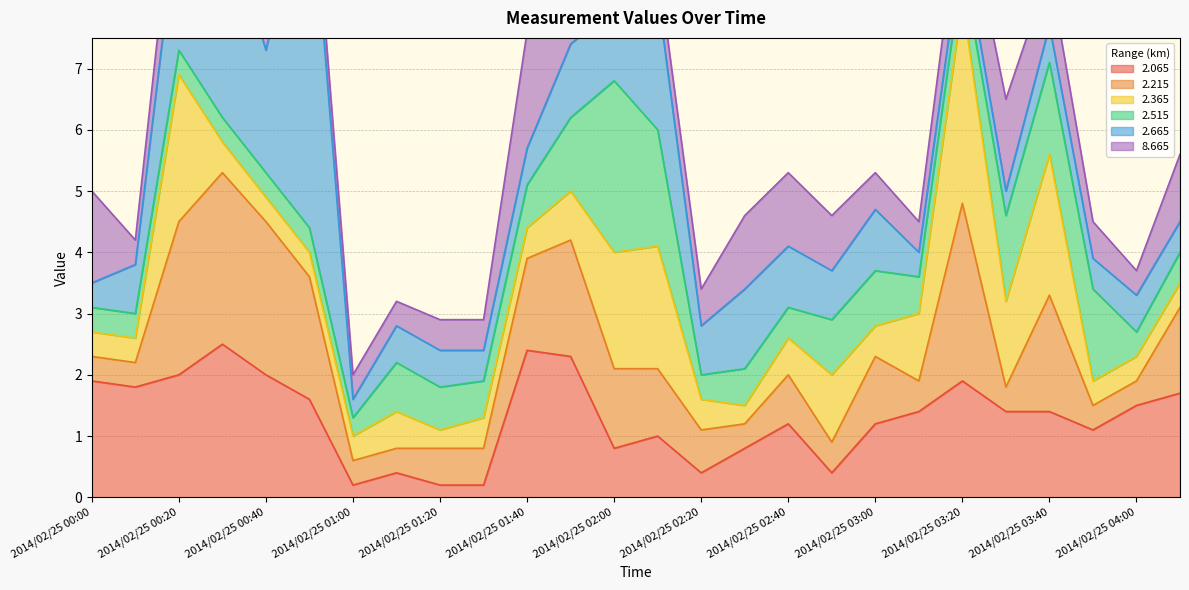

Rank the series by their maximum value, from lowest to highest.

  8.665,   2.065,   2.515,   2.215,   2.365,   2.665